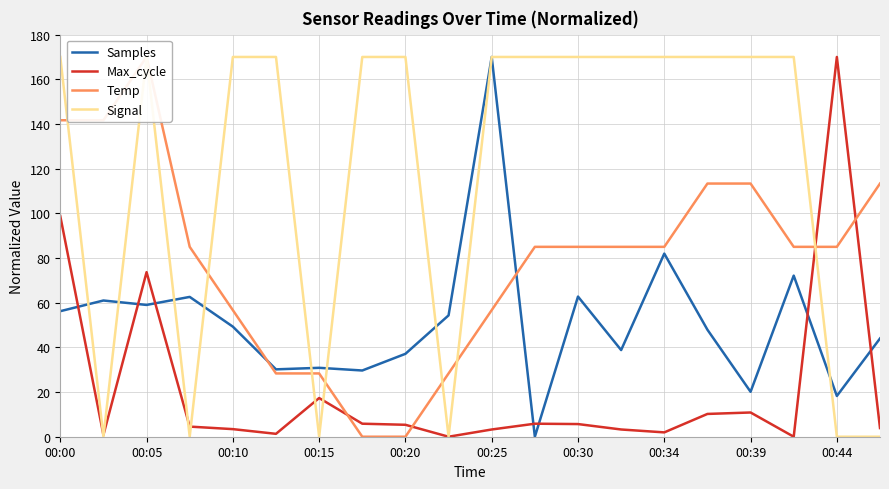

Is this an area chart (filled region under the line)?

No